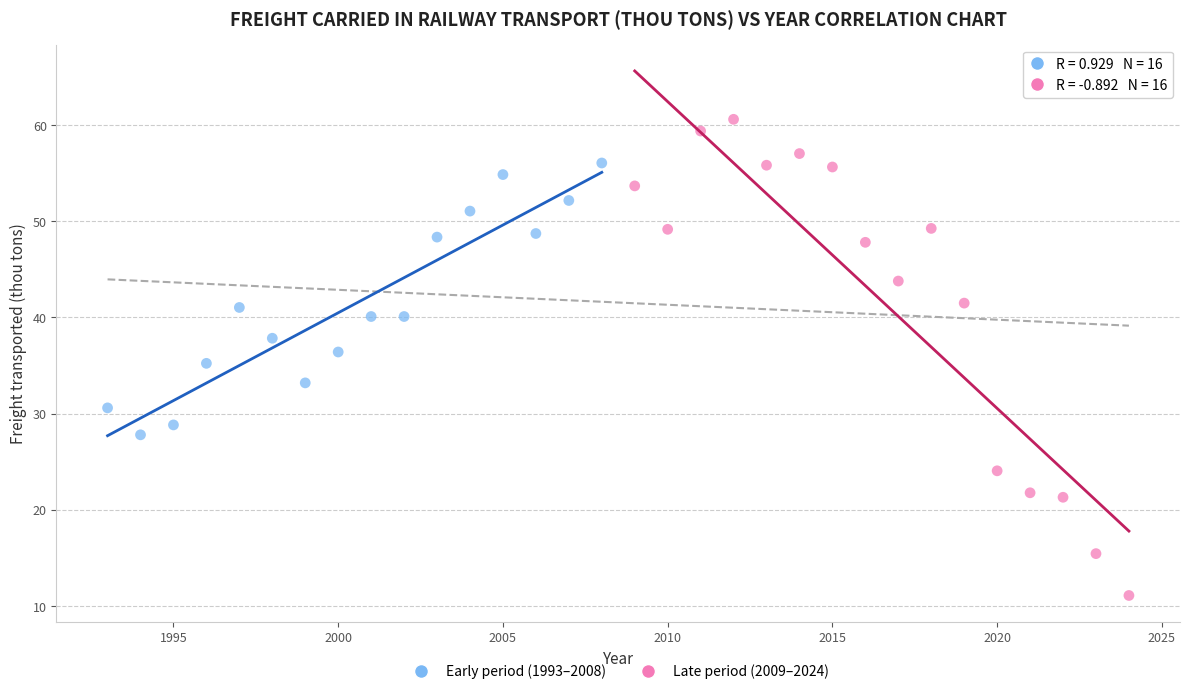

Which series contains the lowest Y value?

Late period (2009–2024)